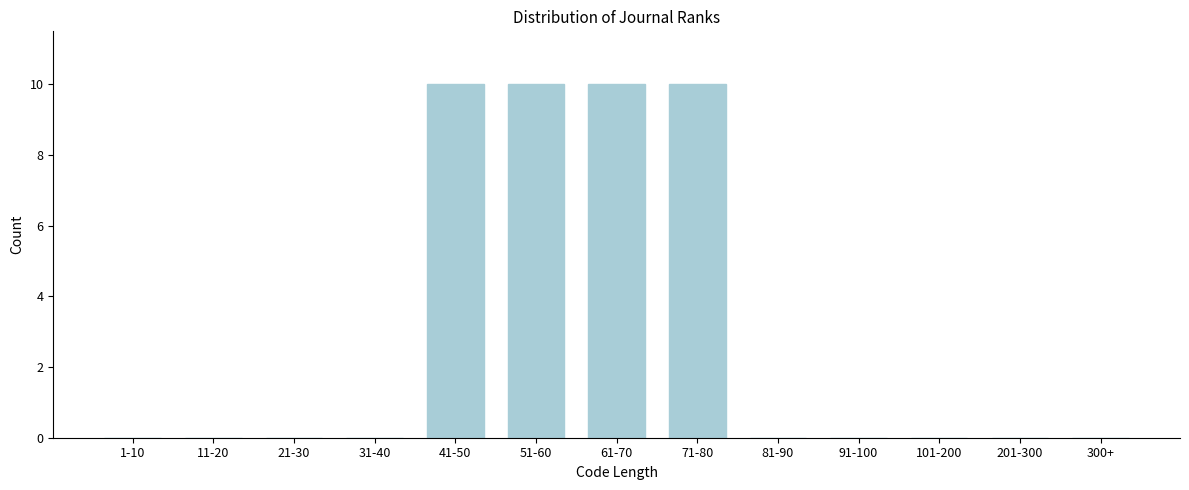

Reading left to right, what are all the values shown in this chart?

1-10=0	11-20=0	21-30=0	31-40=0	41-50=10	51-60=10	61-70=10	71-80=10	81-90=0	91-100=0	101-200=0	201-300=0	300+=0